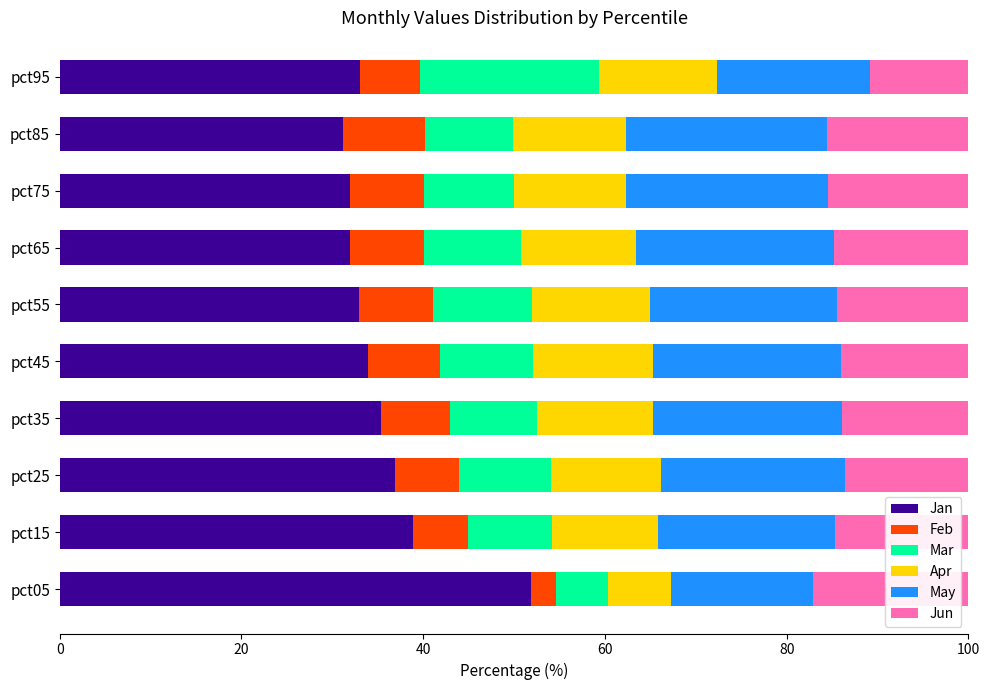

What is the minimum value for Jan?

31.1